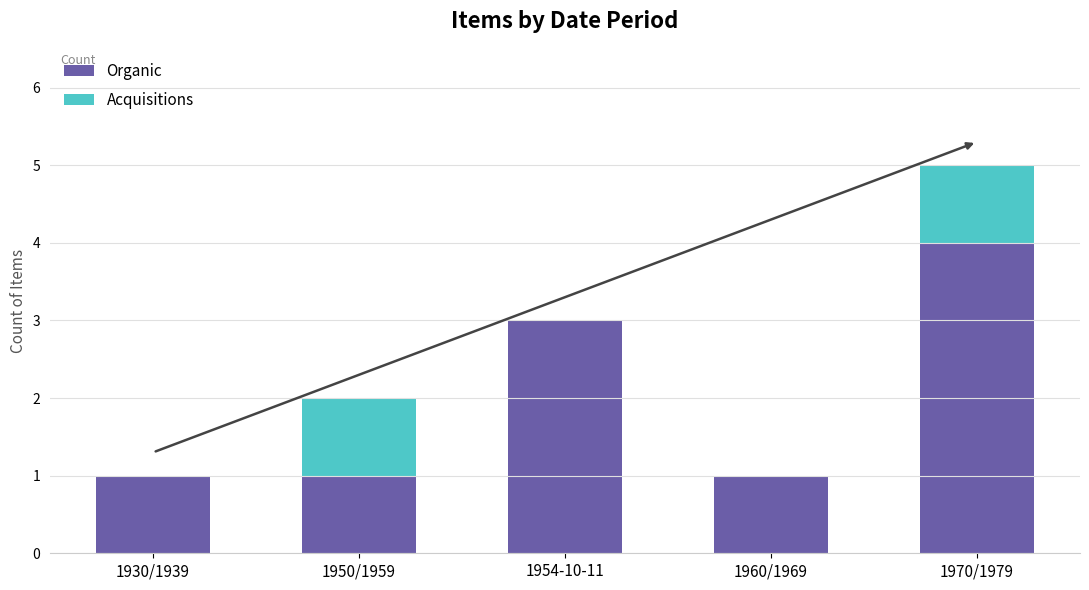

Reading left to right, what are the values for Organic?

1930/1939=1	1950/1959=1	1954-10-11=3	1960/1969=1	1970/1979=4